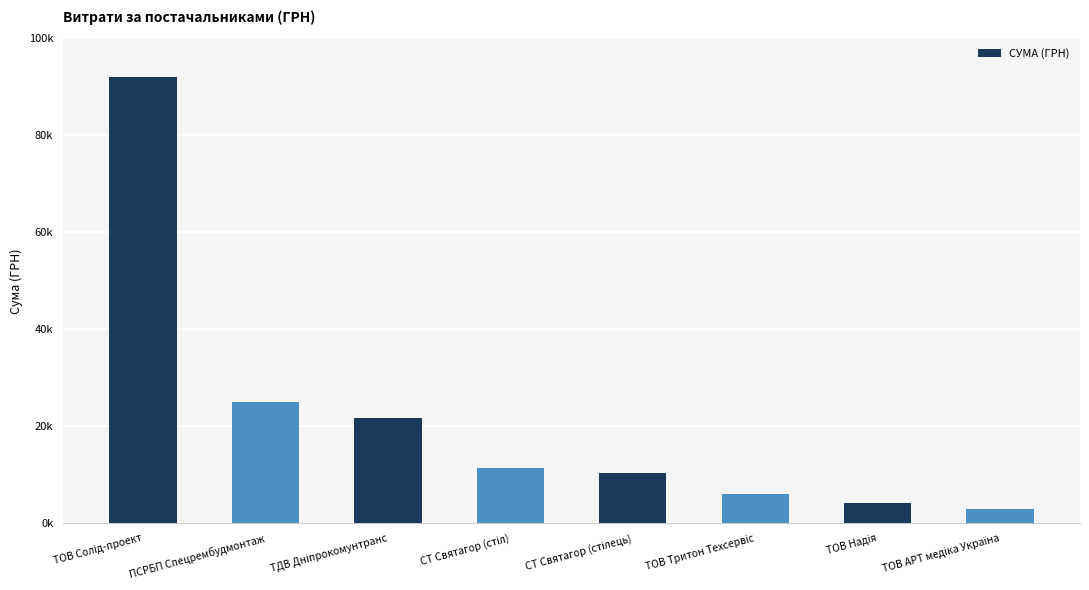

What is the difference between the maximum and minimum values?

89060.5